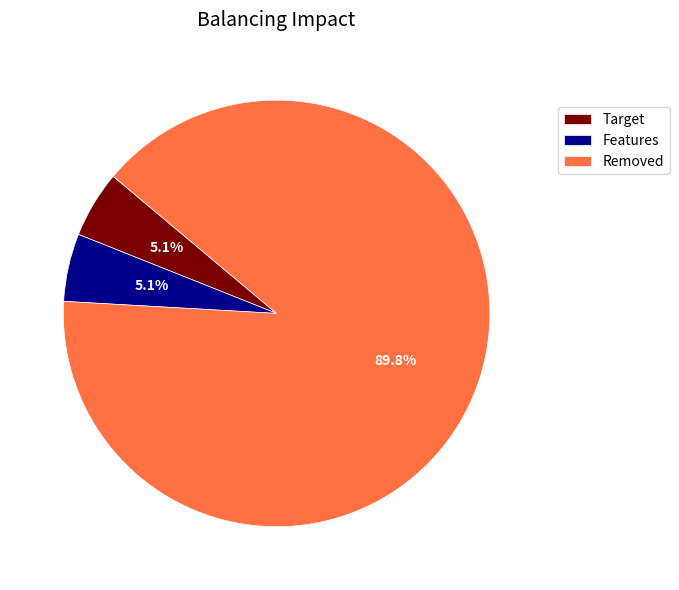

Does Removed account for over 50% of the chart?

Yes